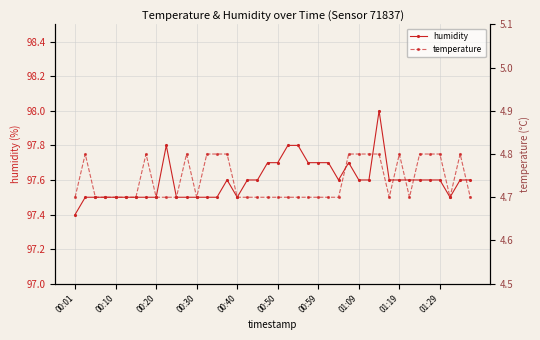

Does the chart display data point markers on the line(s)?

Yes